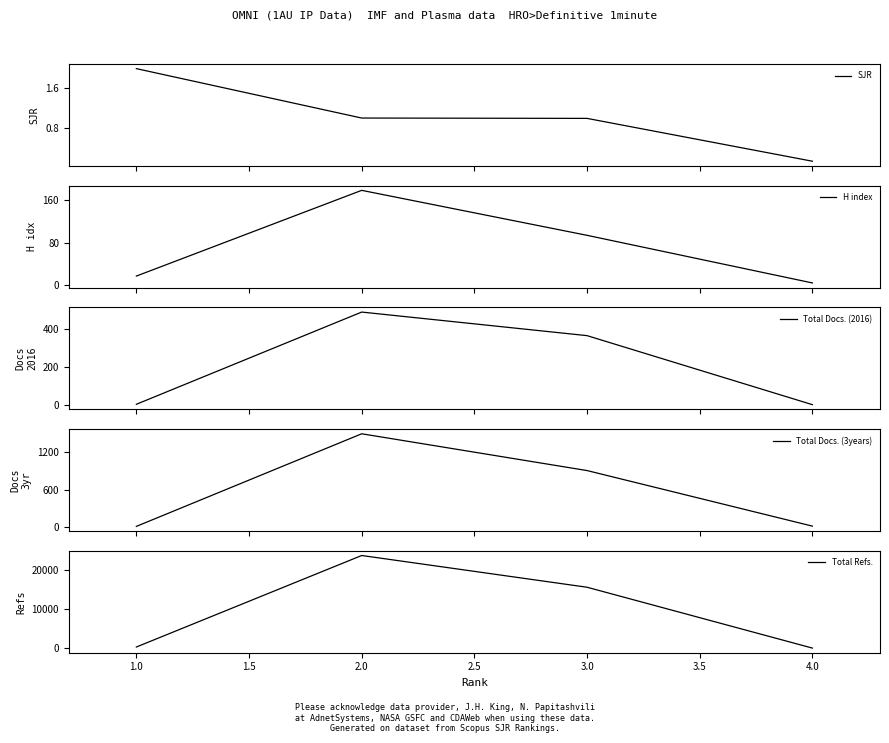

True or false: H index has more than 0 interior local peaks.

True